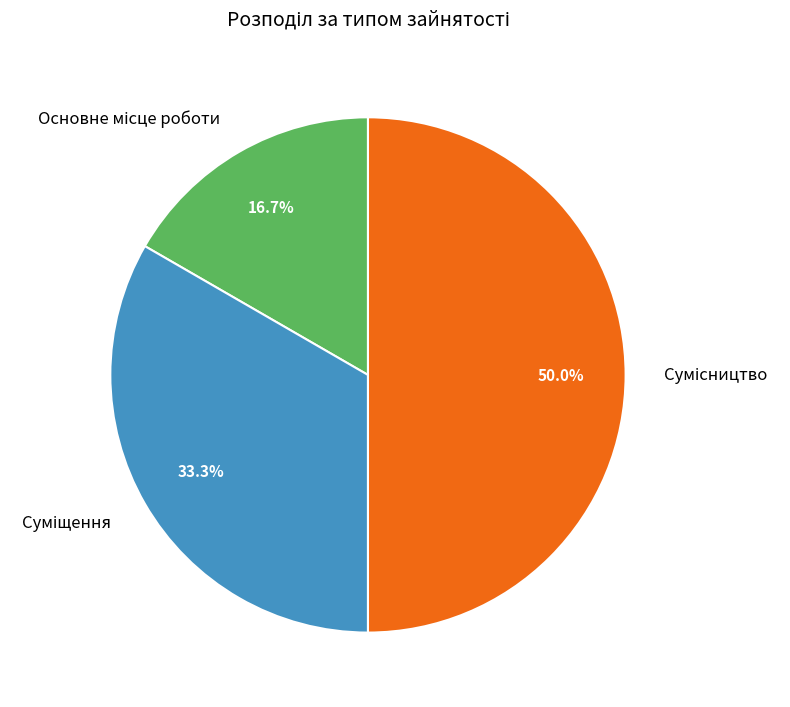

Rank the categories by value from highest to lowest.

Сумісництво, Суміщення, Основне місце роботи